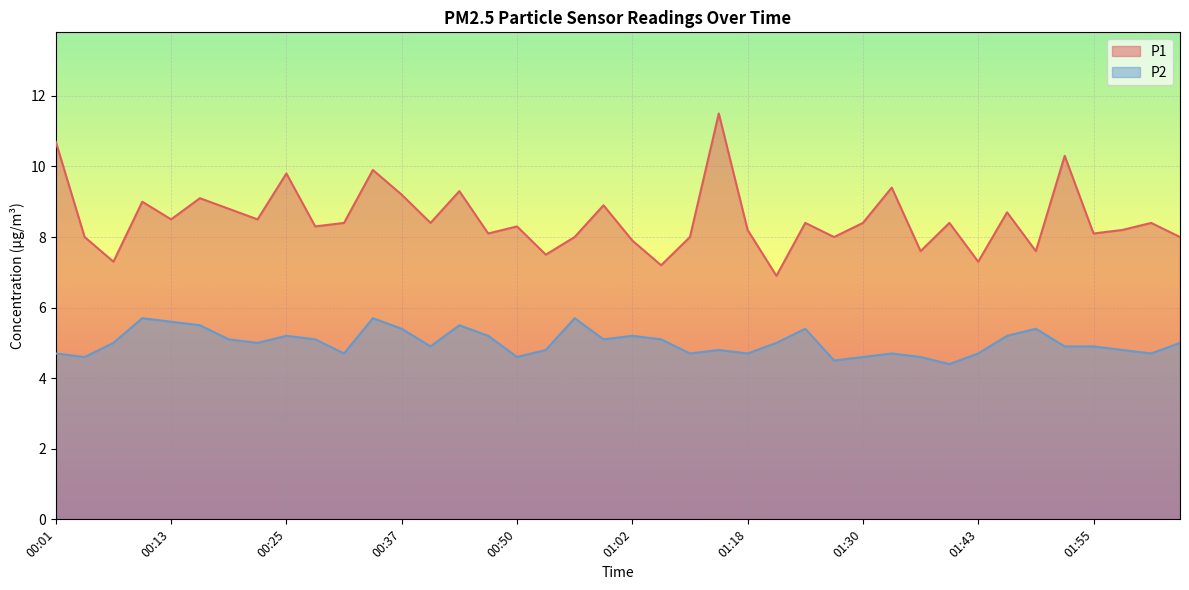

At which category does P2 reach its first local valley?

00:04